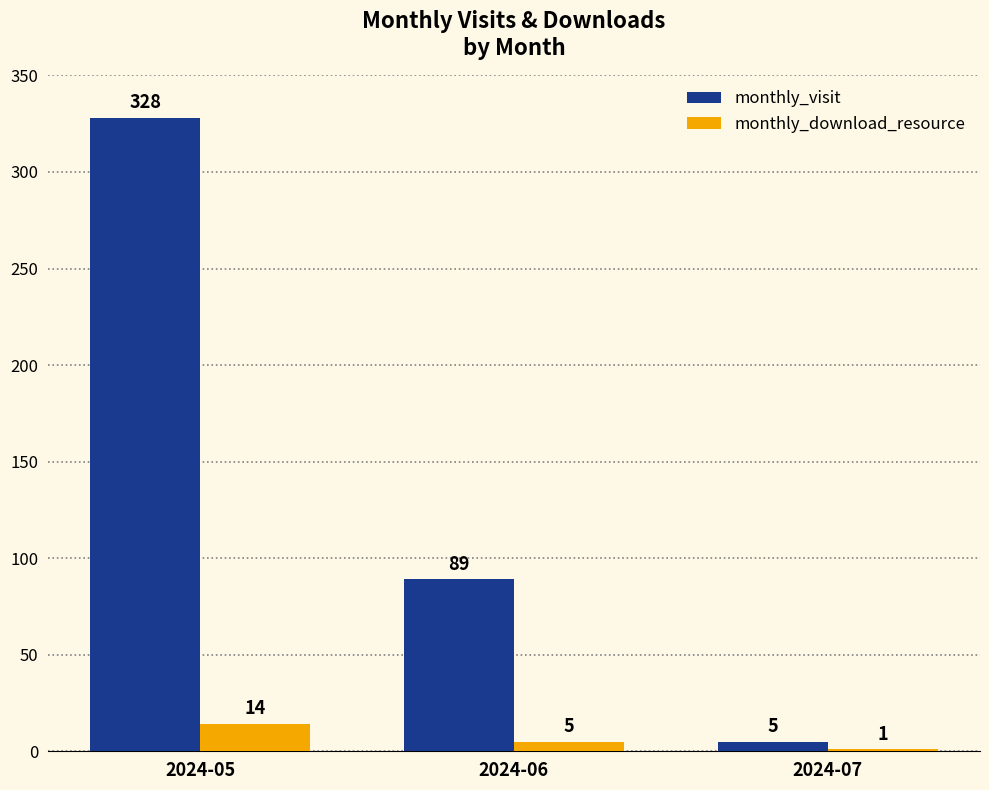

Does the chart contain stacked bars?

No